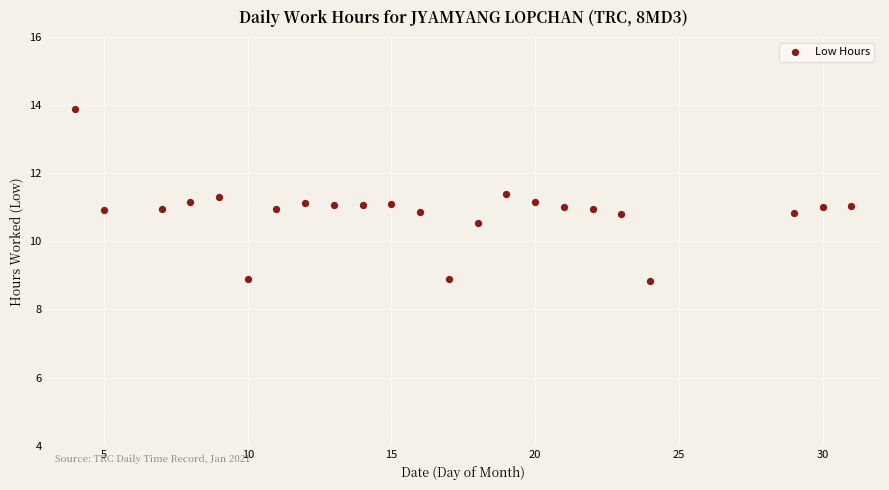

What is the range of X values (max minus min)?

27.0